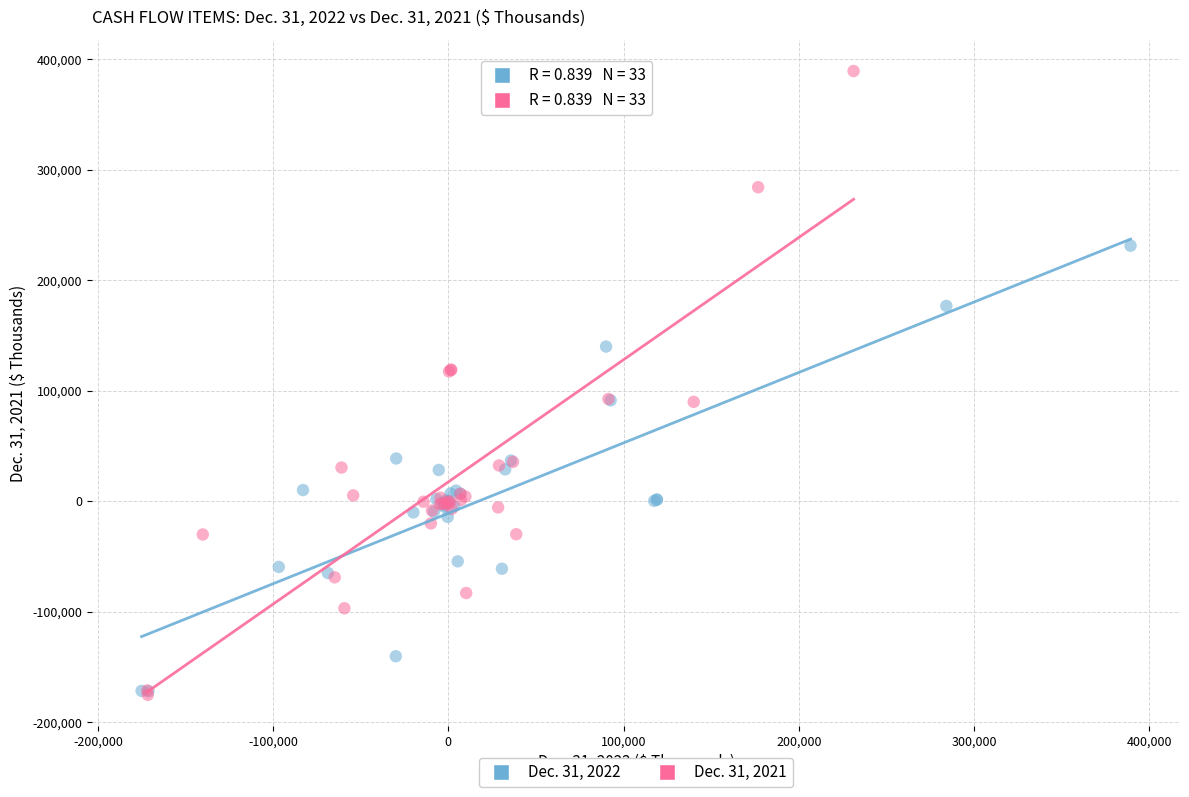

Which series contains the highest Y value?

Dec. 31, 2021